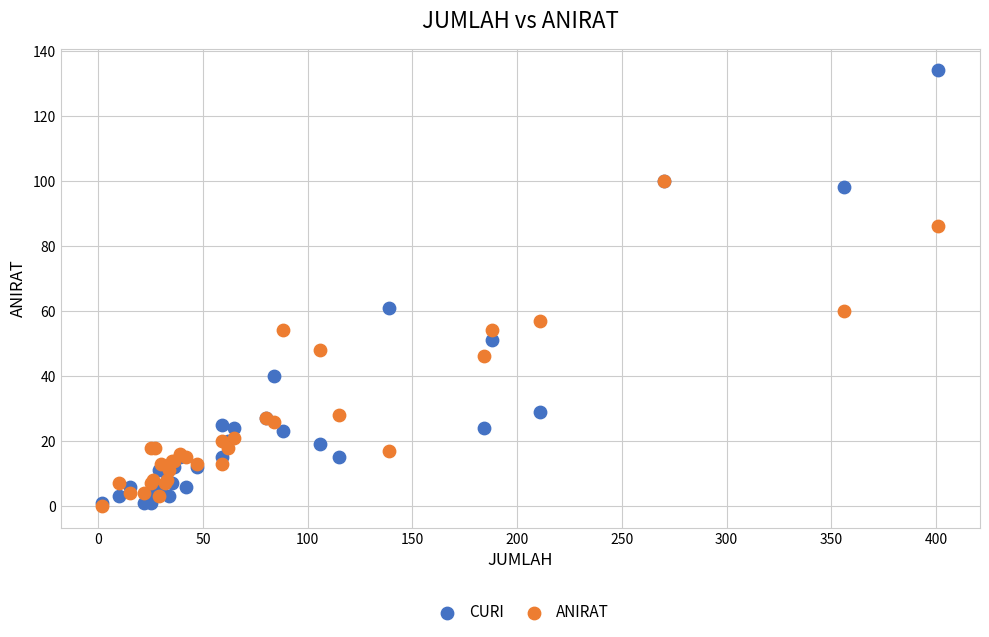

Which series has the widest spread of Y values?

CURI